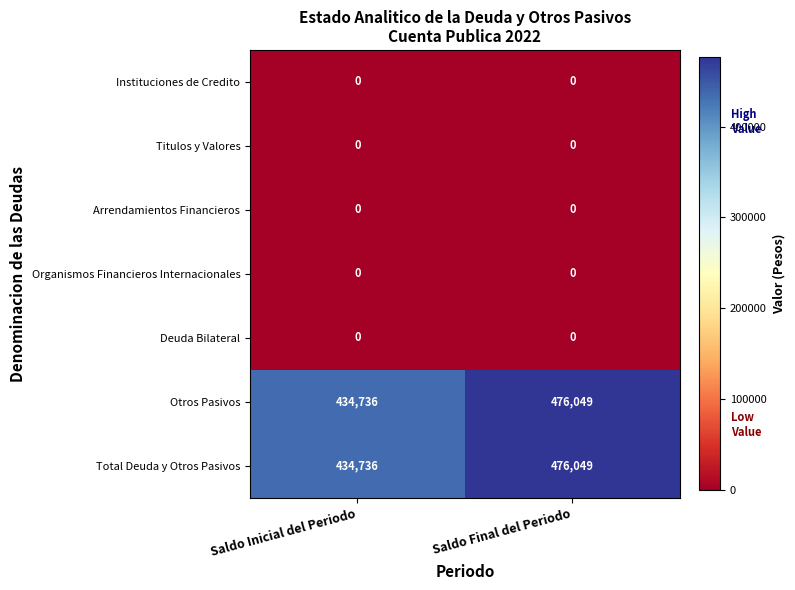

What is the total value across all series at Saldo Final del Periodo?

952098